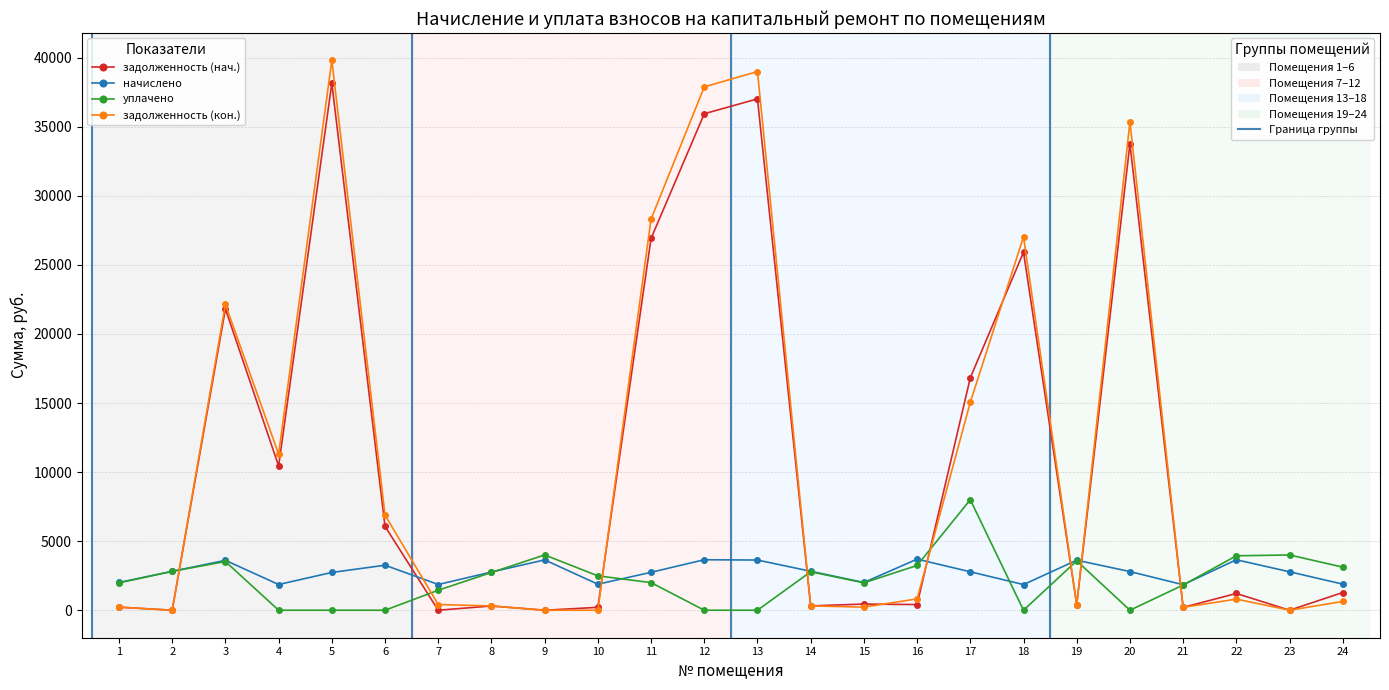

What is the total value across all series at 4?

23603.1